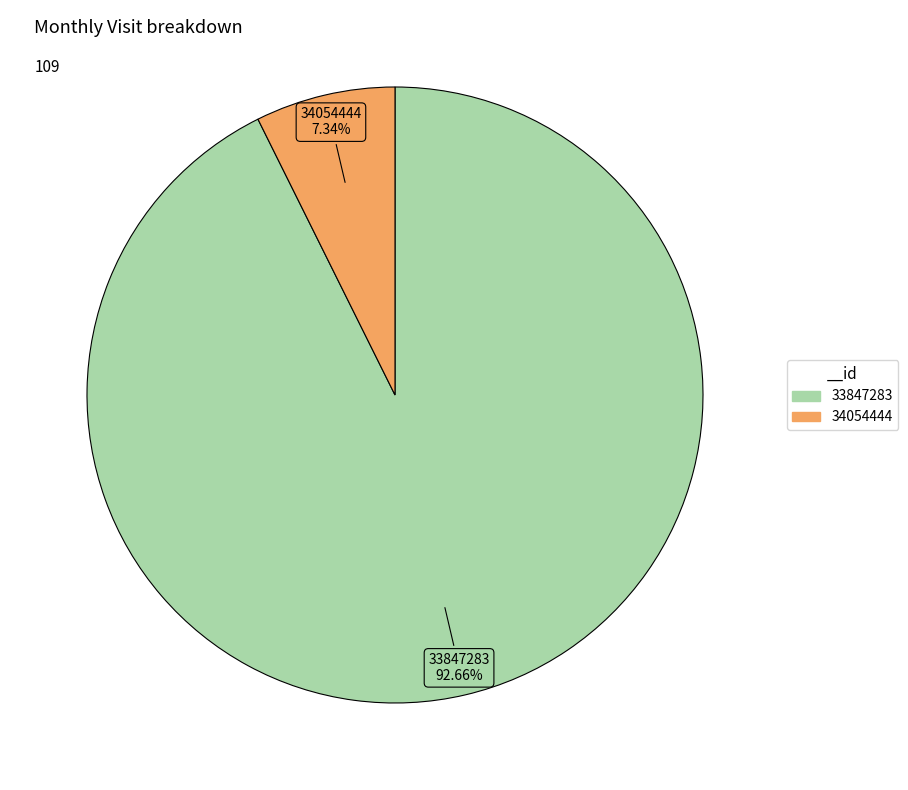

What is the ratio of the value at 33847283 to the value at 34054444?

12.6